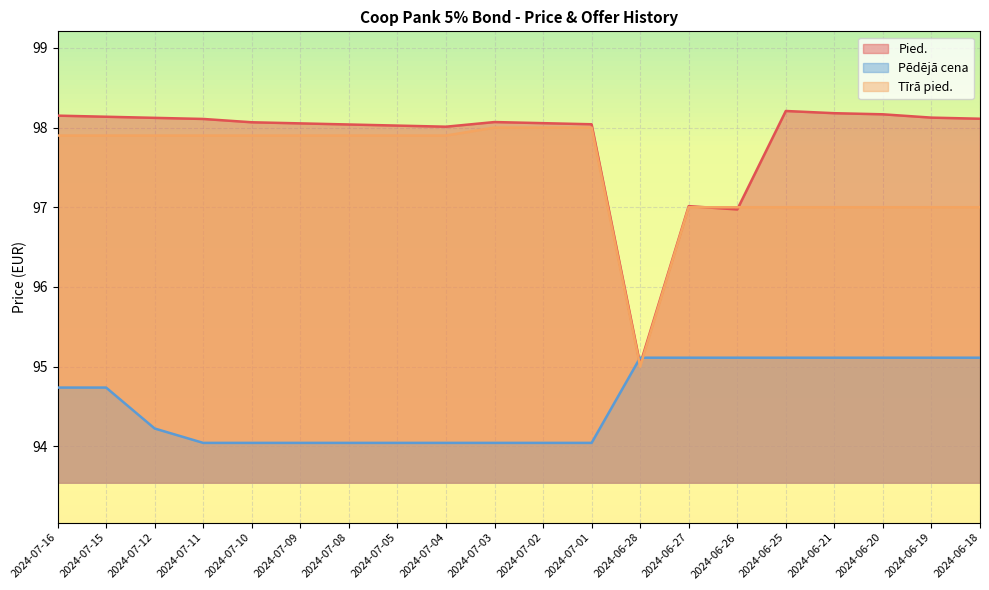

What is the greatest value displayed?

98.2